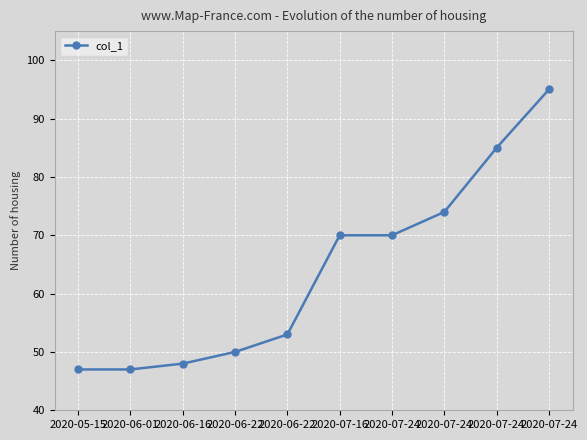

What is the greatest value displayed?

95